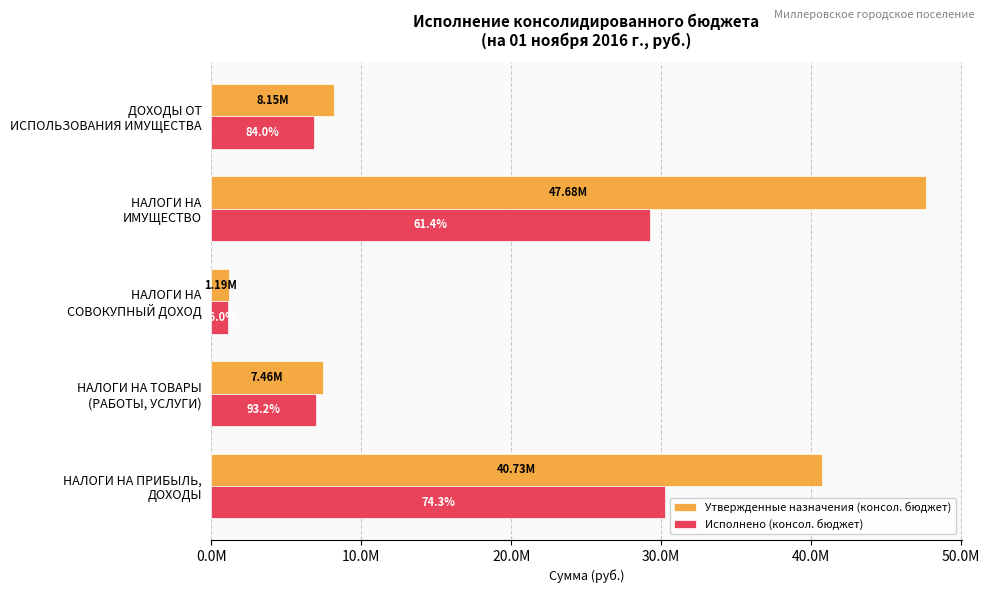

What are all the series names shown in the legend?

Утвержденные назначения (консол. бюджет), Исполнено (консол. бюджет)